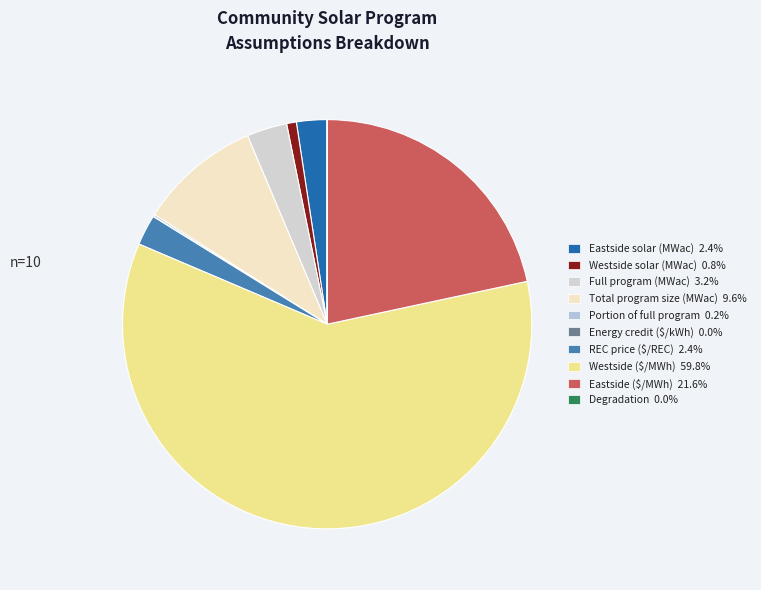

Does Westside ($/MWh) represent more than half of the total?

Yes